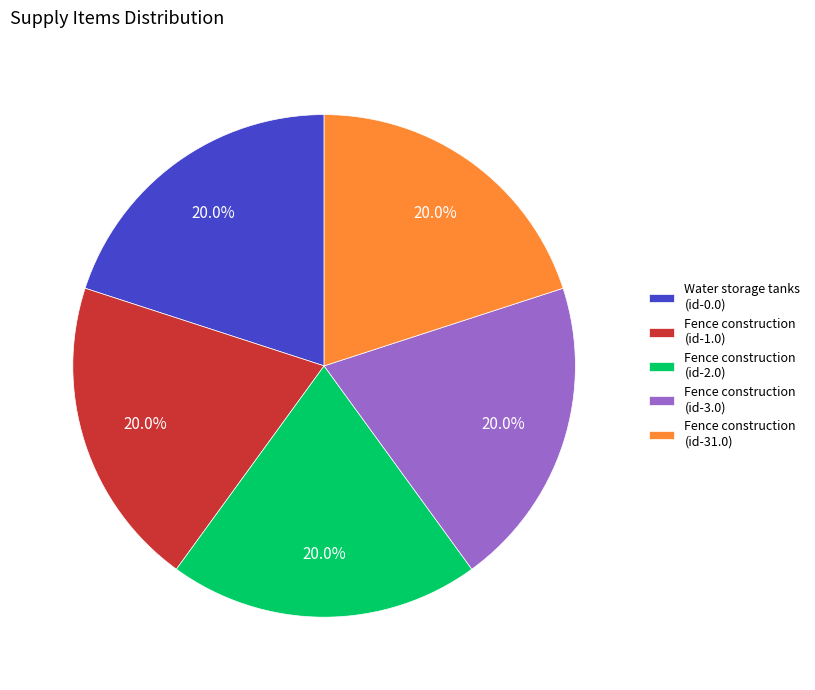

What is the ratio of the value at Fence construction (id-1.0) to the value at Water storage tanks (id-0.0)?

1.0